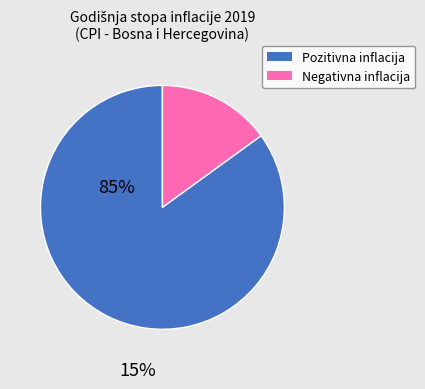

Is there any slice that represents more than half of the pie?

Yes